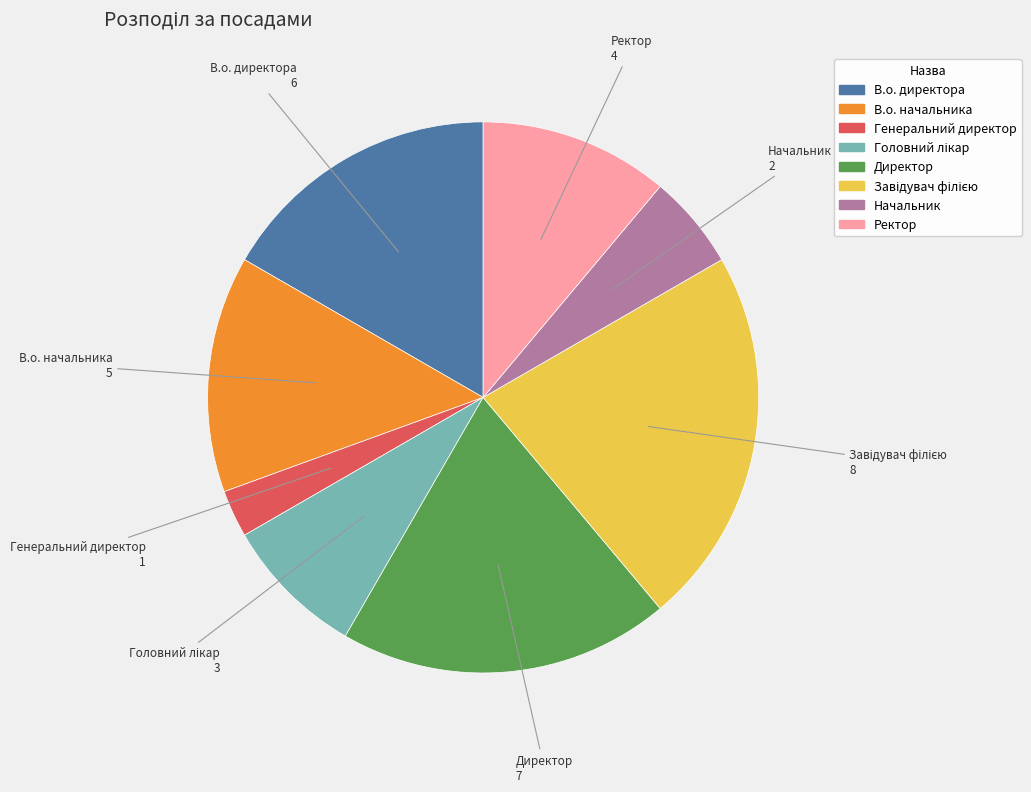

Which category has the smallest portion of the pie?

Генеральний директор